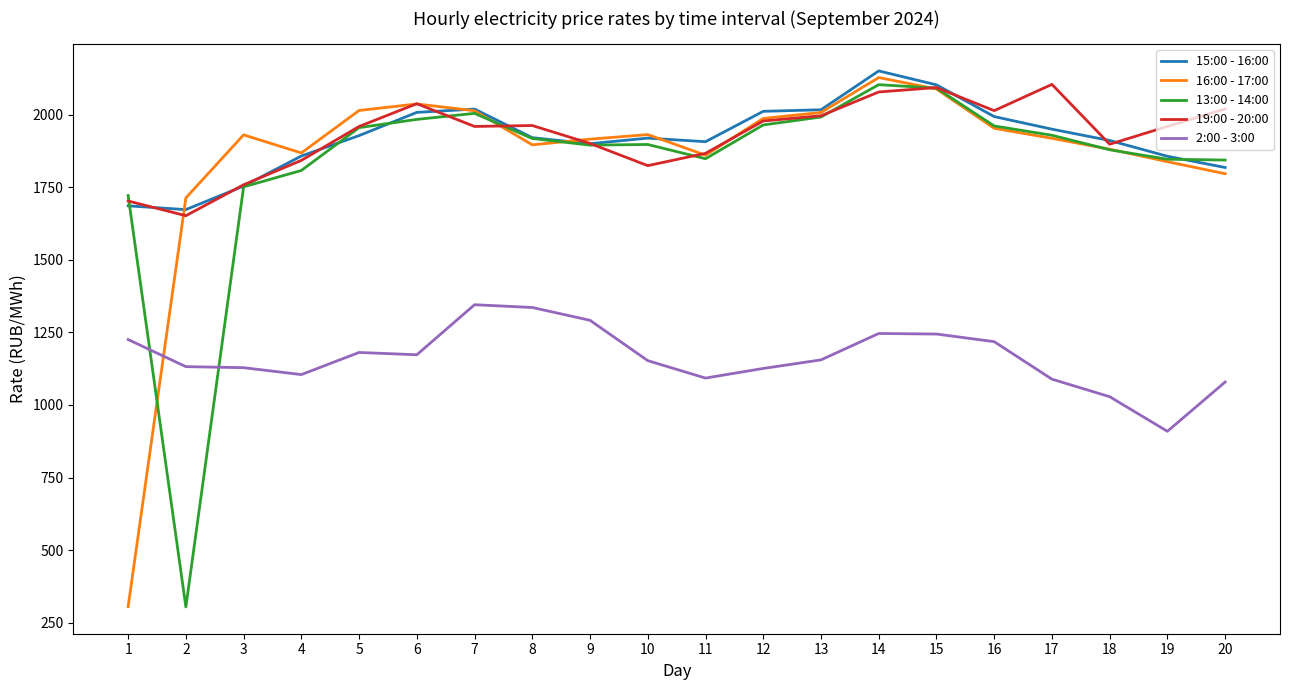

What is the highest value of the 19:00 - 20:00 series?

2104.2